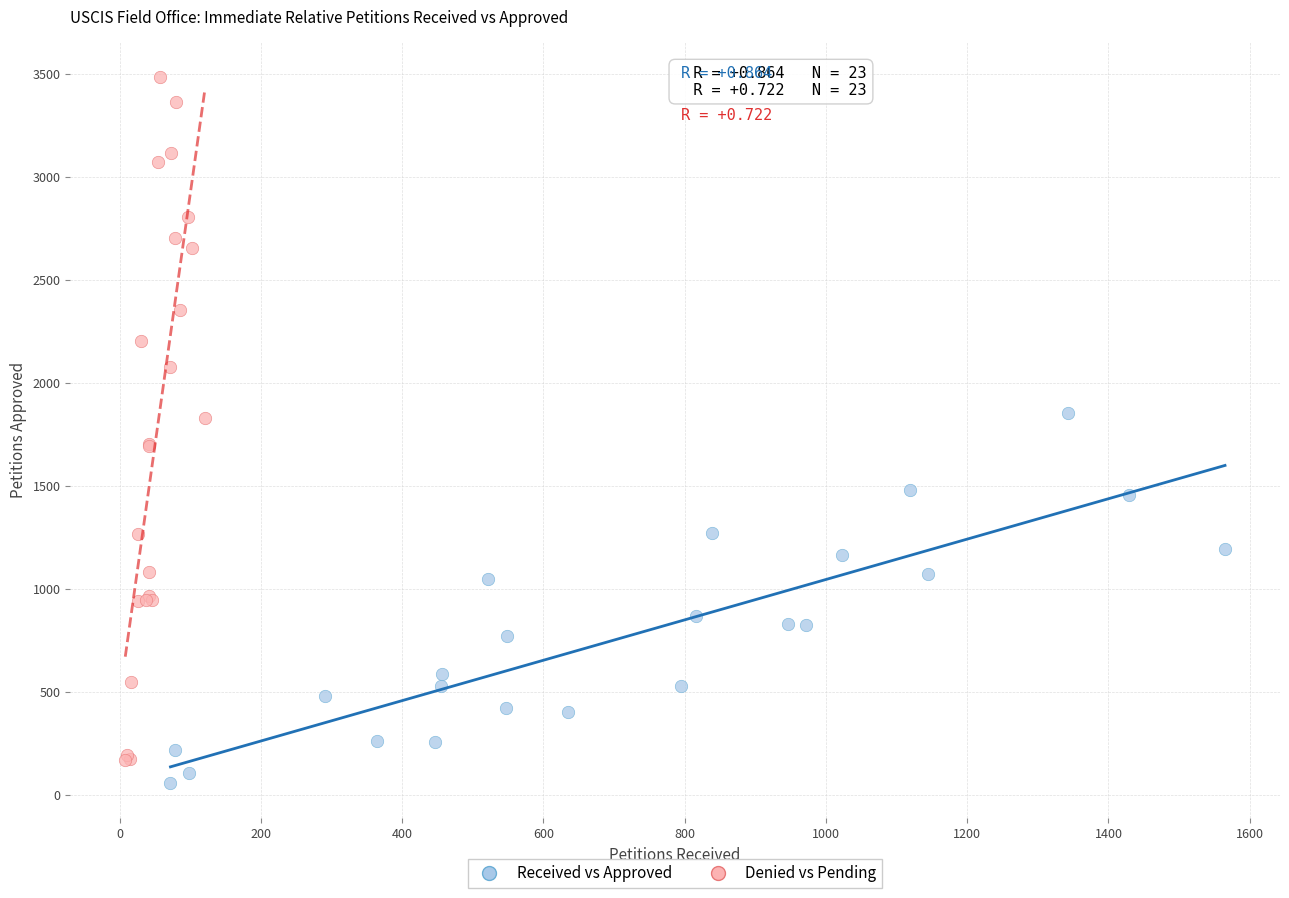

Which series has the widest spread of Y values?

Denied vs Pending